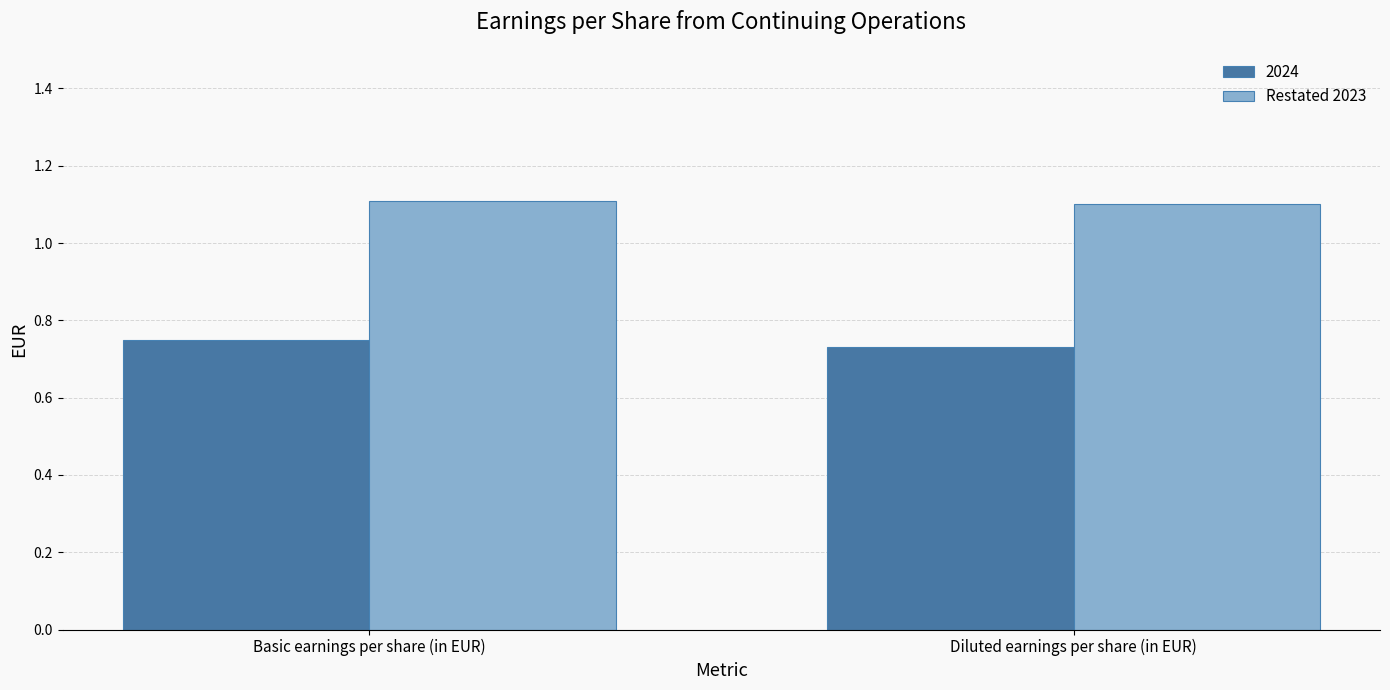

What is the sum of all Restated 2023 values?

2.2